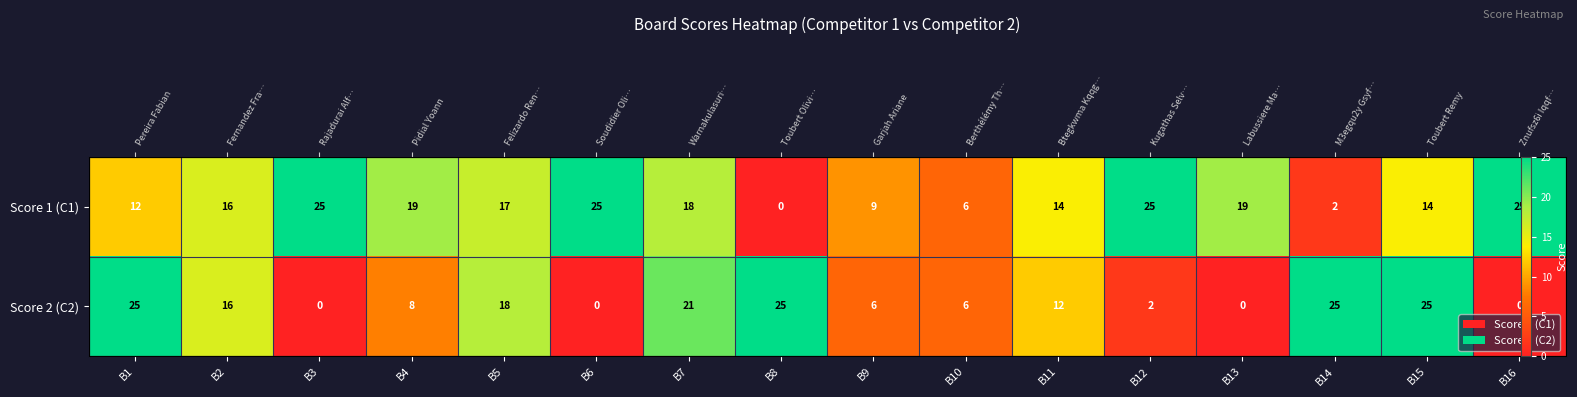

Where is Score 1 (C1) nearest to the value 12?

B1